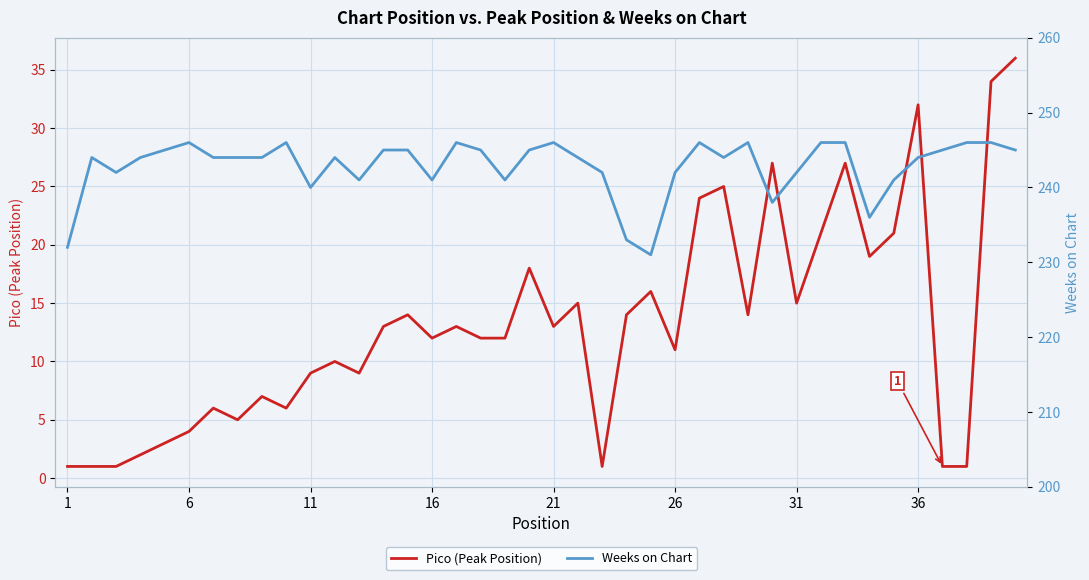

At 21, list the series in order from smallest to largest.

Pico (Peak Position), Weeks on Chart